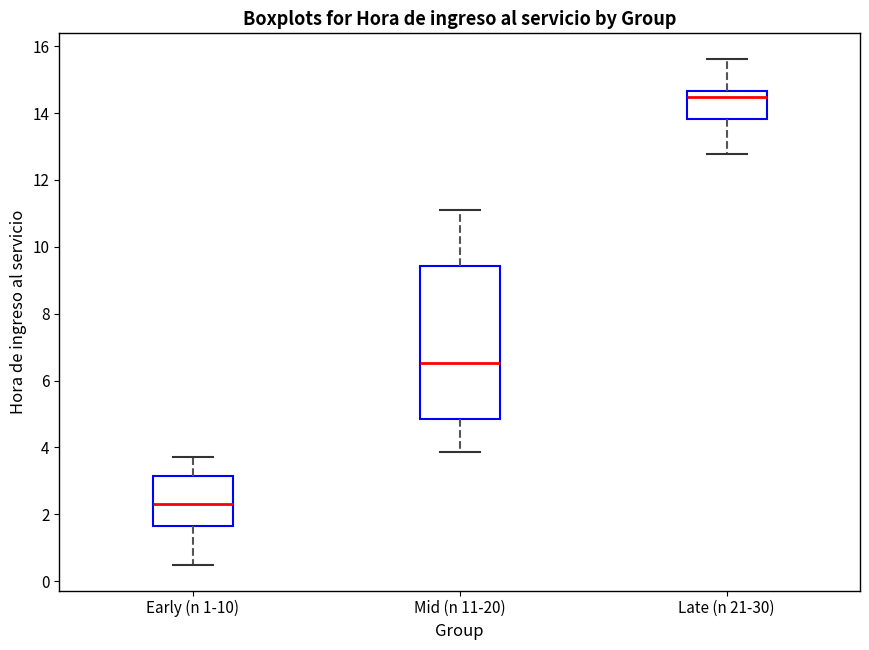

Which box has the lowest median line?

Early (n 1-10)